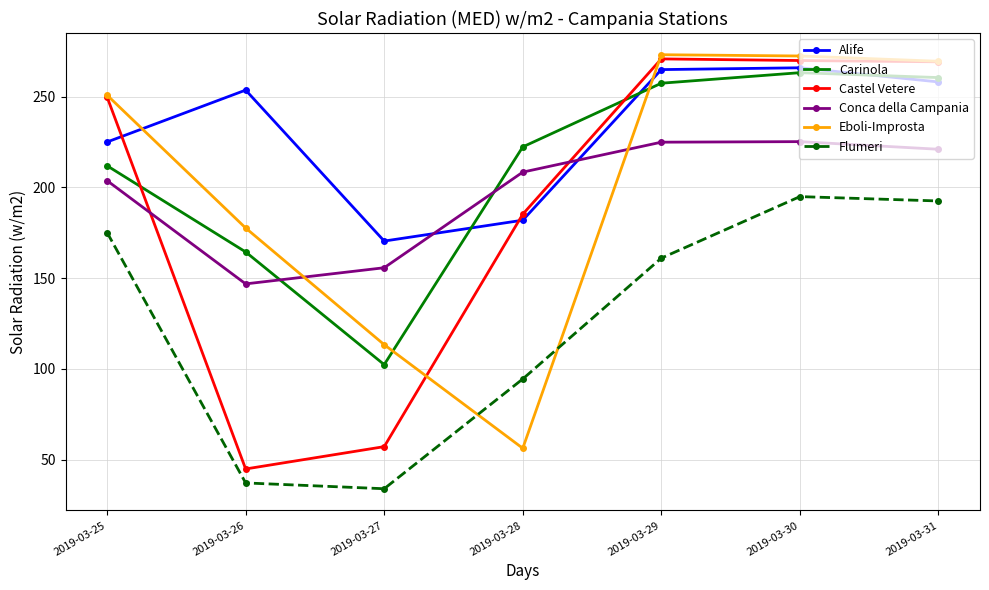

Is it true that Carinola equals 37.7 at 2019-03-26?

False